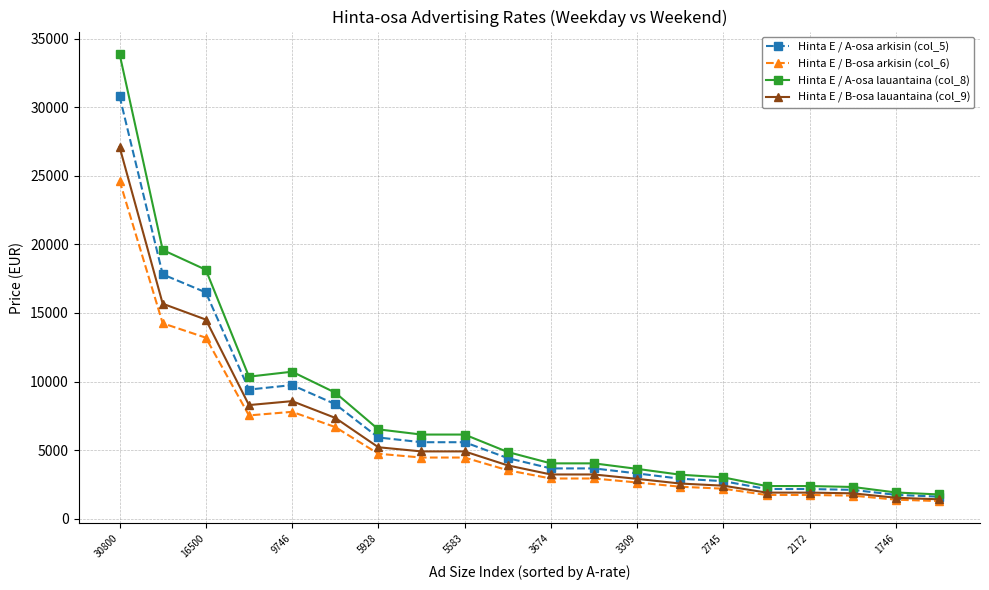

Rank the series by their average value, from lowest to highest.

Hinta E / B-osa arkisin (col_6), Hinta E / B-osa lauantaina (col_9), Hinta E / A-osa arkisin (col_5), Hinta E / A-osa lauantaina (col_8)